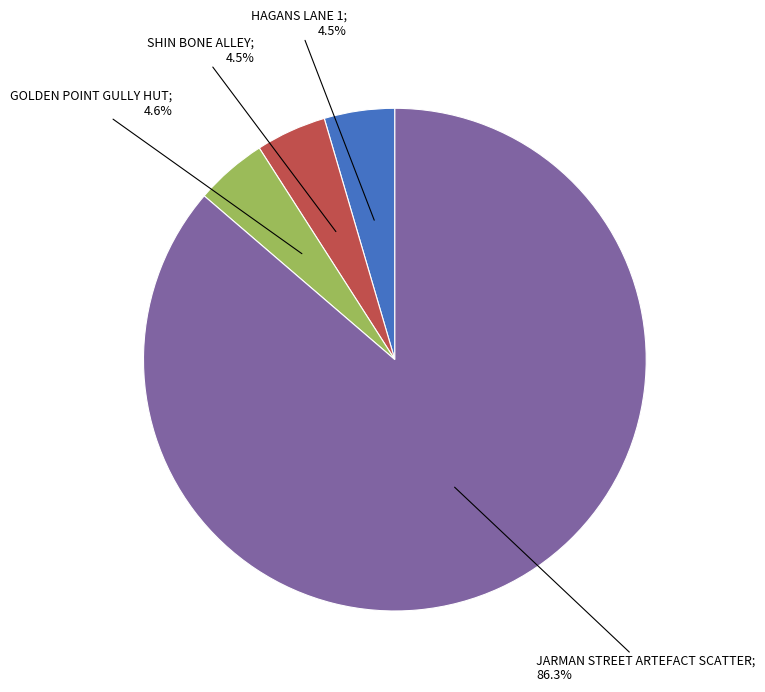

To the nearest percent, what is the average slice percentage?

25%